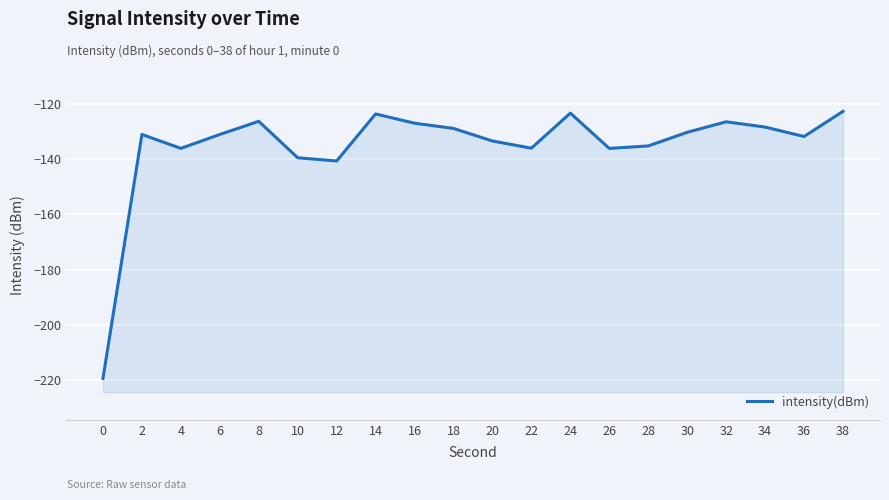

What is the greatest value displayed?

-122.6